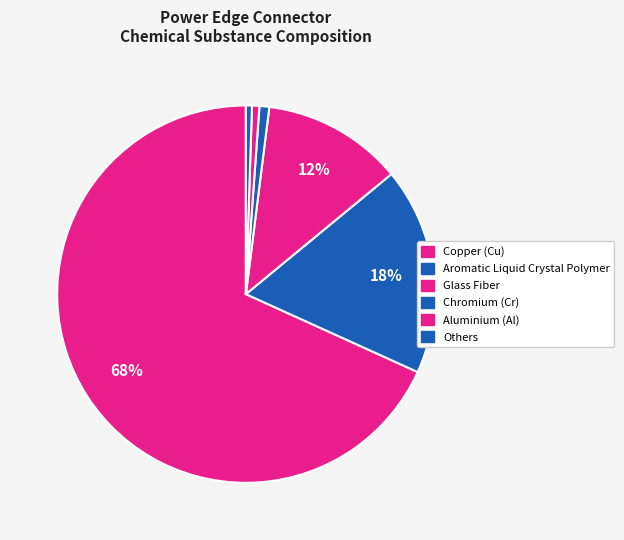

Count the number of slices in the pie.

6